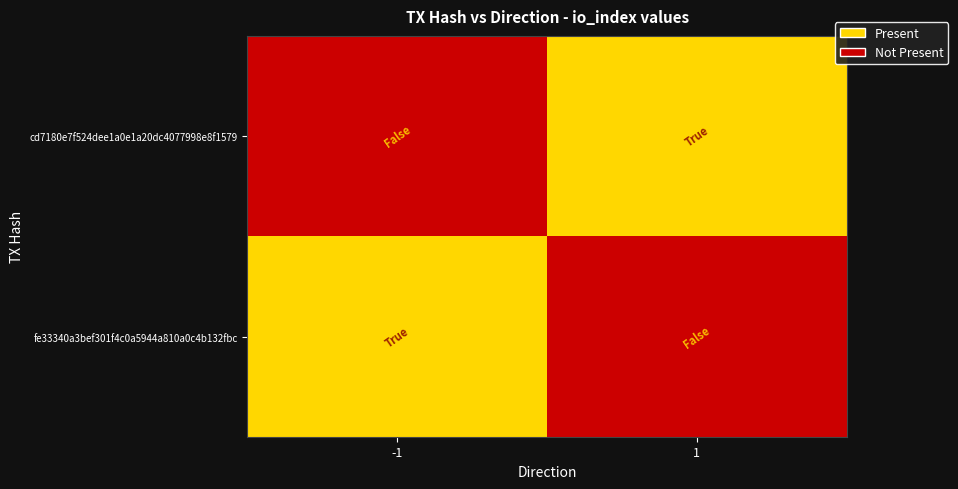

Which has a higher value, io_index or direction?

io_index